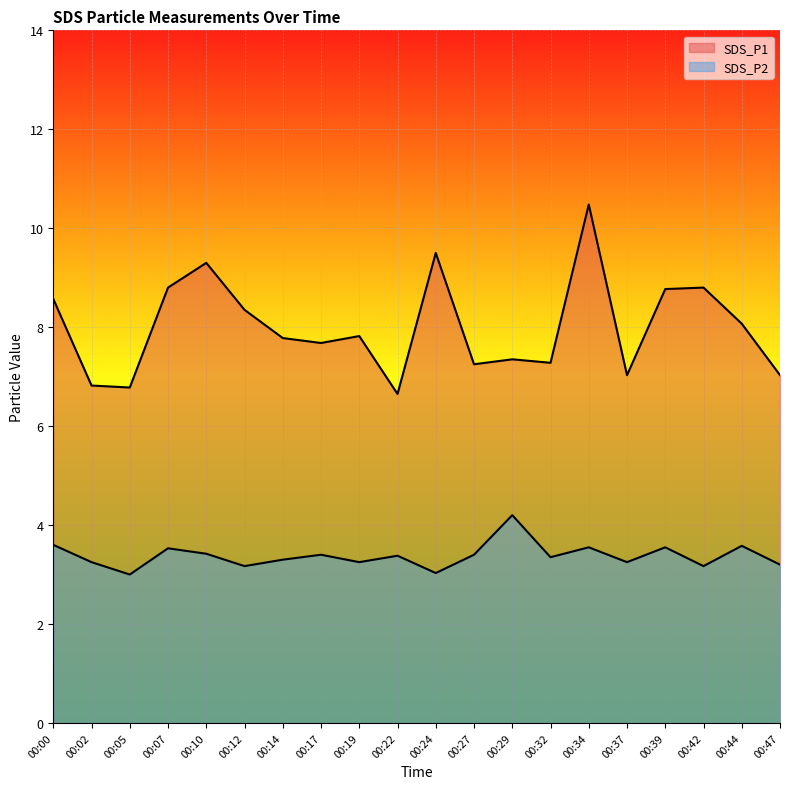

What is the value of the SDS_P2 point at the 8th from the left?

3.4